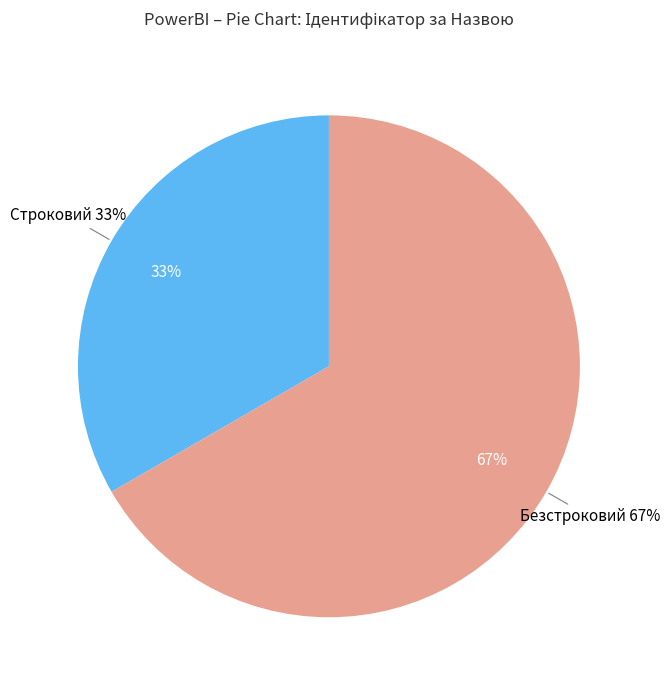

To the nearest percent, what is the combined percentage of Строковий and Безстроковий?

100%